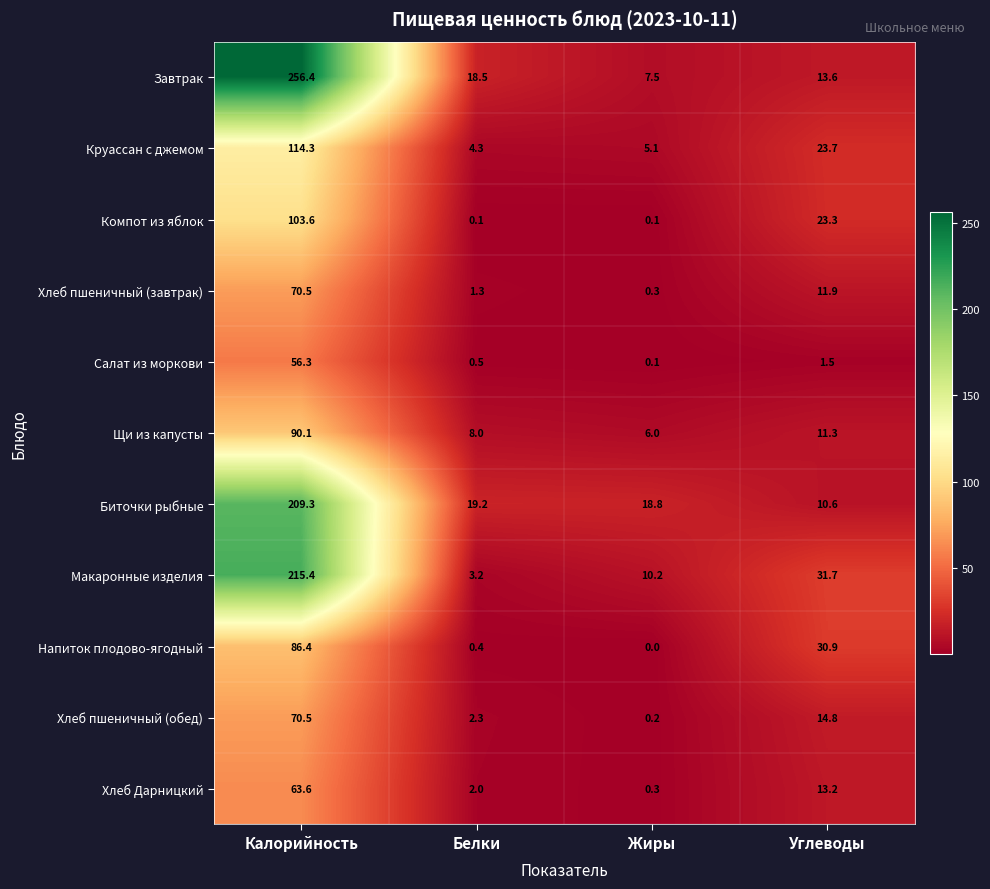

What is the difference between the highest and lowest values at Жиры?

18.8